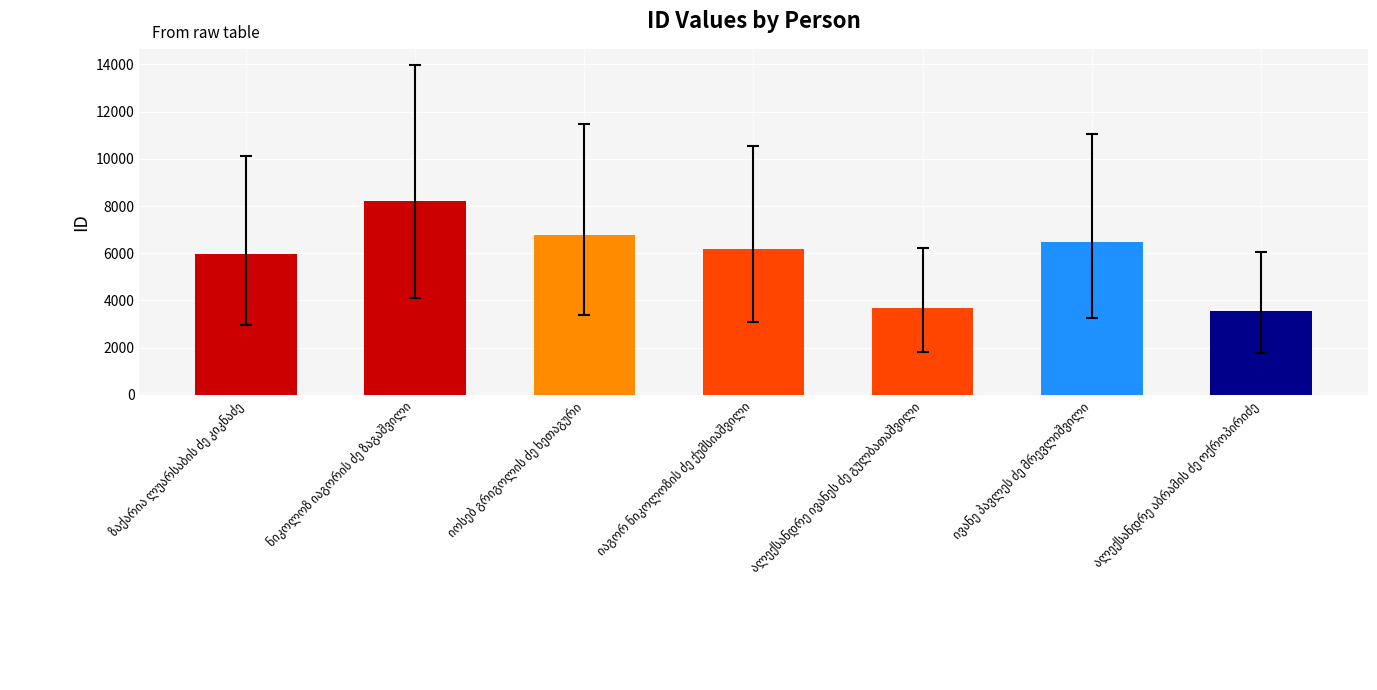

How many categories are shown in the chart?

7